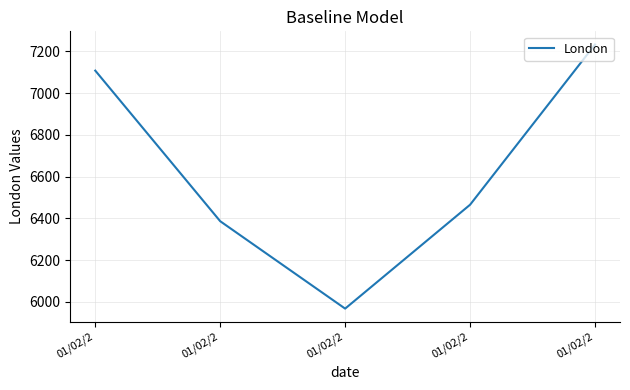

At which category does the chart reach its peak across all series?

01/02/2